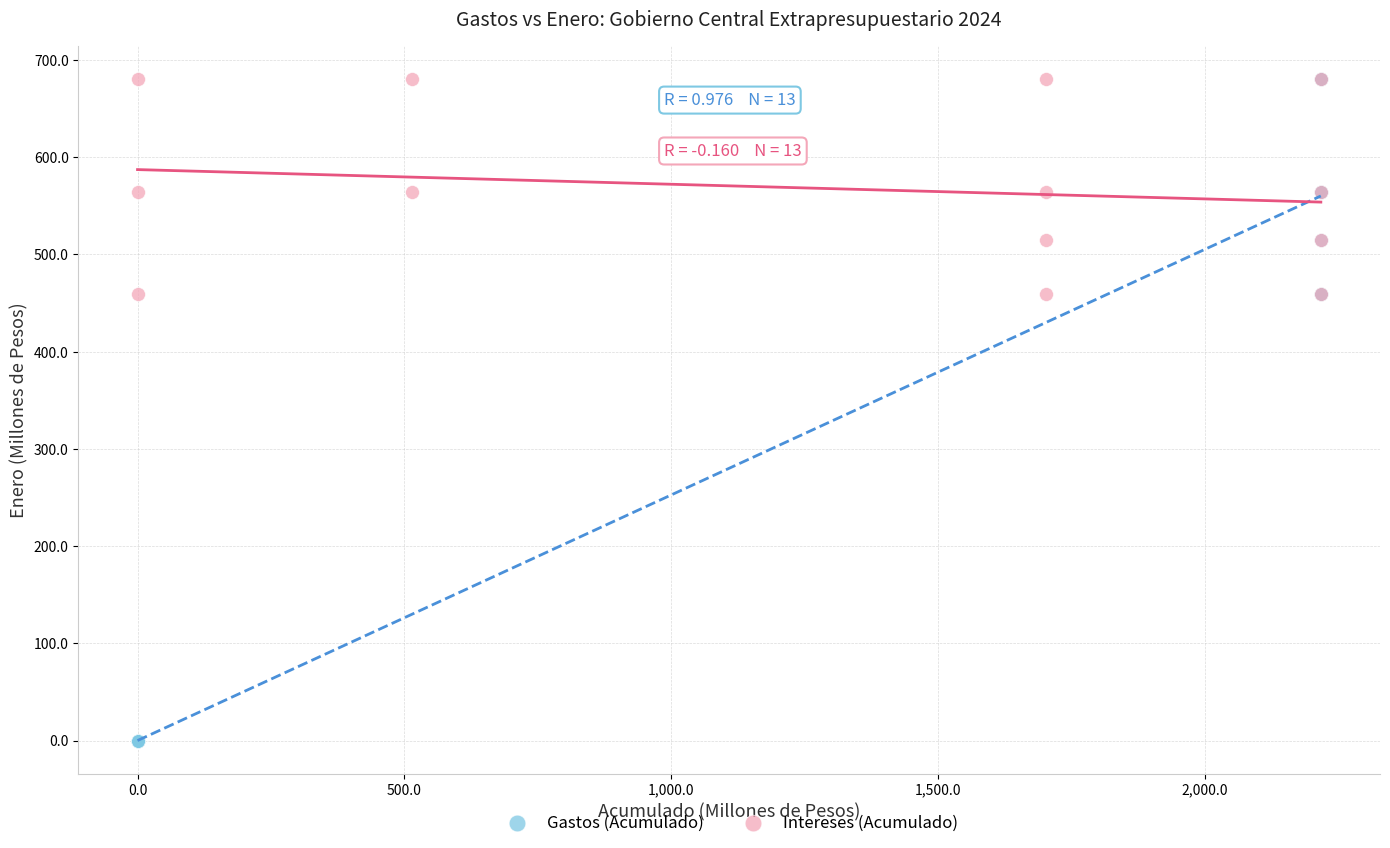

What are all the series names shown in the legend?

Gastos (Acumulado), Intereses (Acumulado)